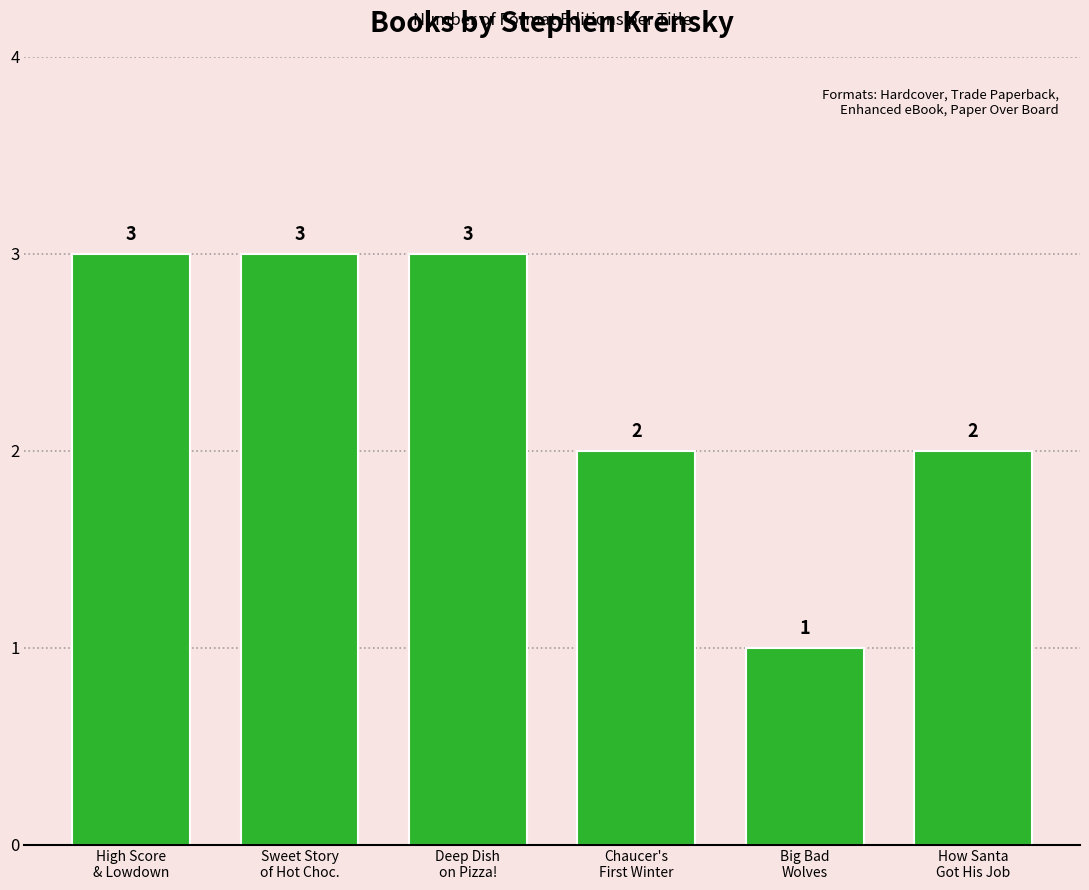

How many values are between 2 and 3?

5